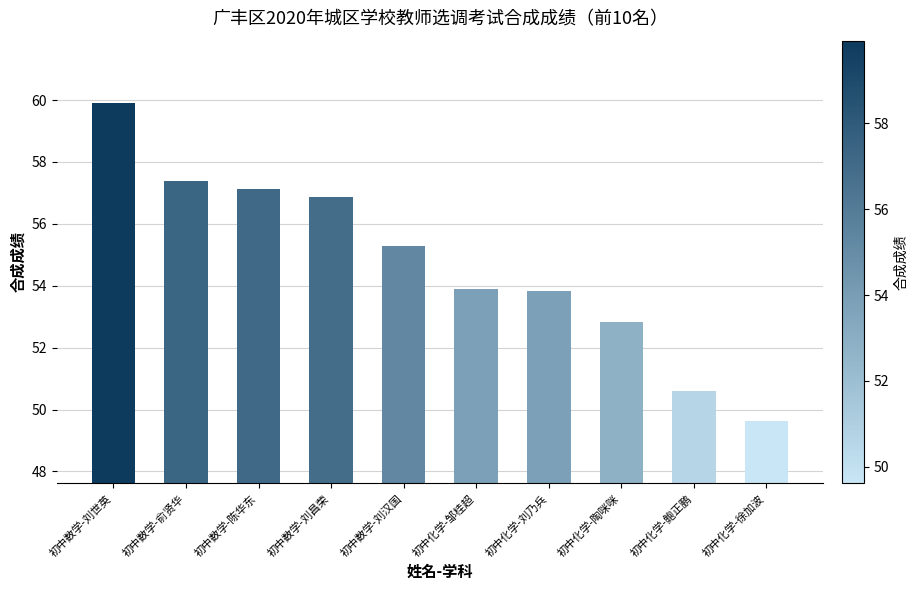

What is the label of the 5th bar from the left?

初中数学-刘汉国